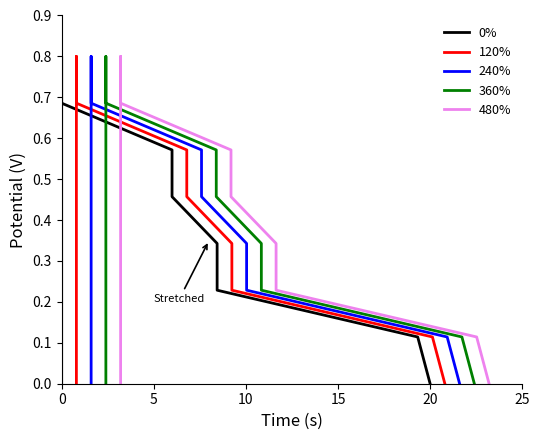

True or false: 120% and 480% intersect in this chart.

False